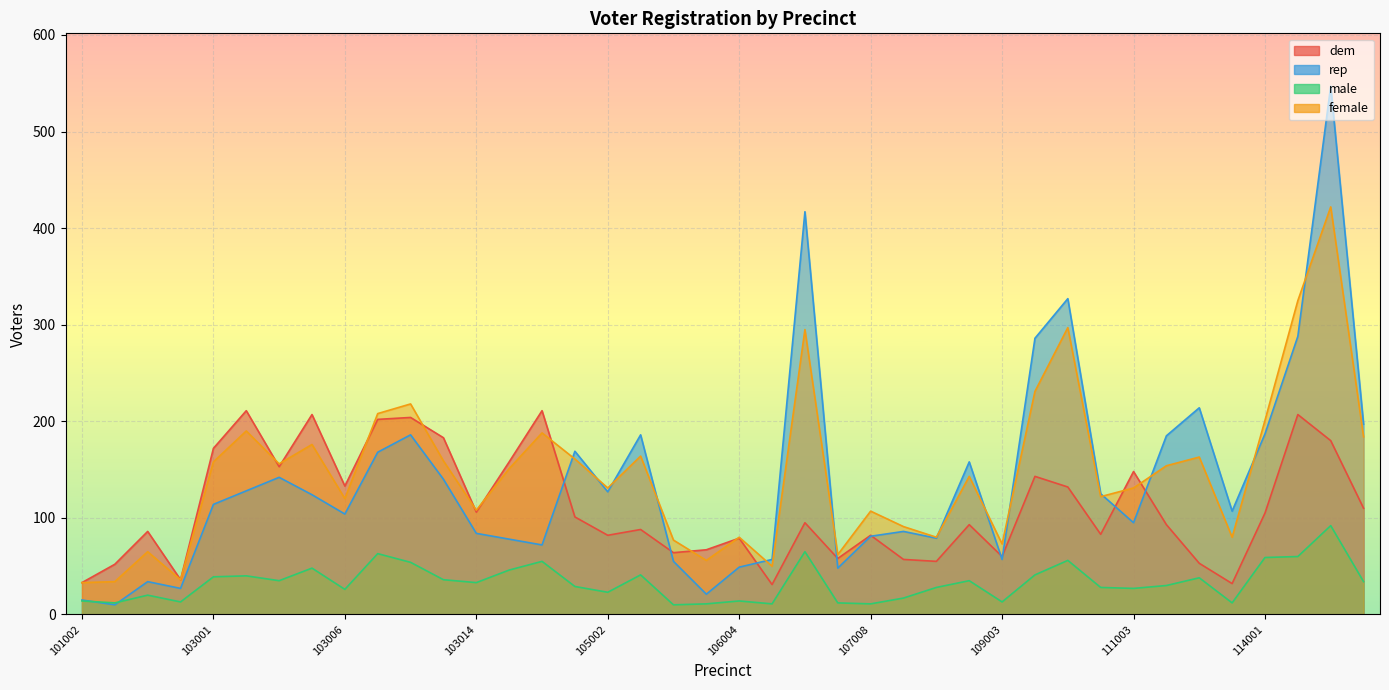

After their last crossing, which series has the higher values: rep or female?

rep